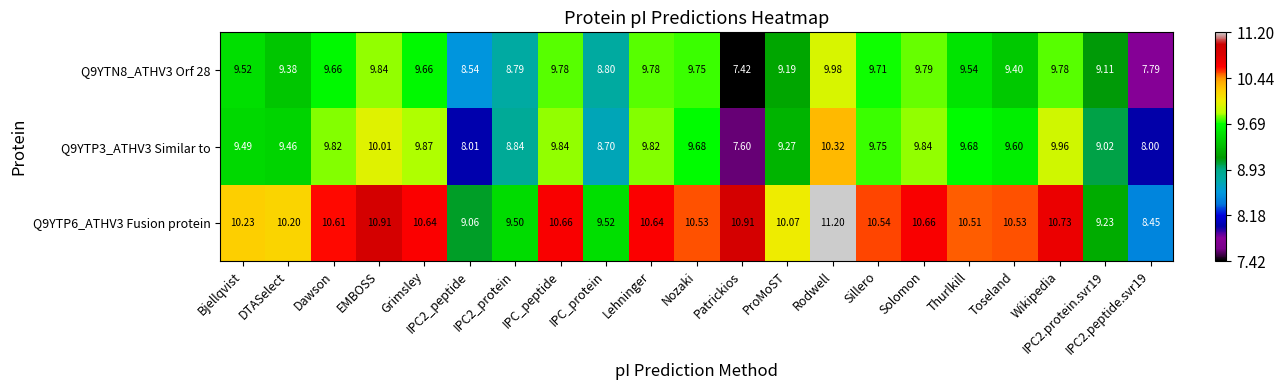

At which label does Q9YTP6_ATHV3 Fusion protein first exceed 10?

Bjellqvist